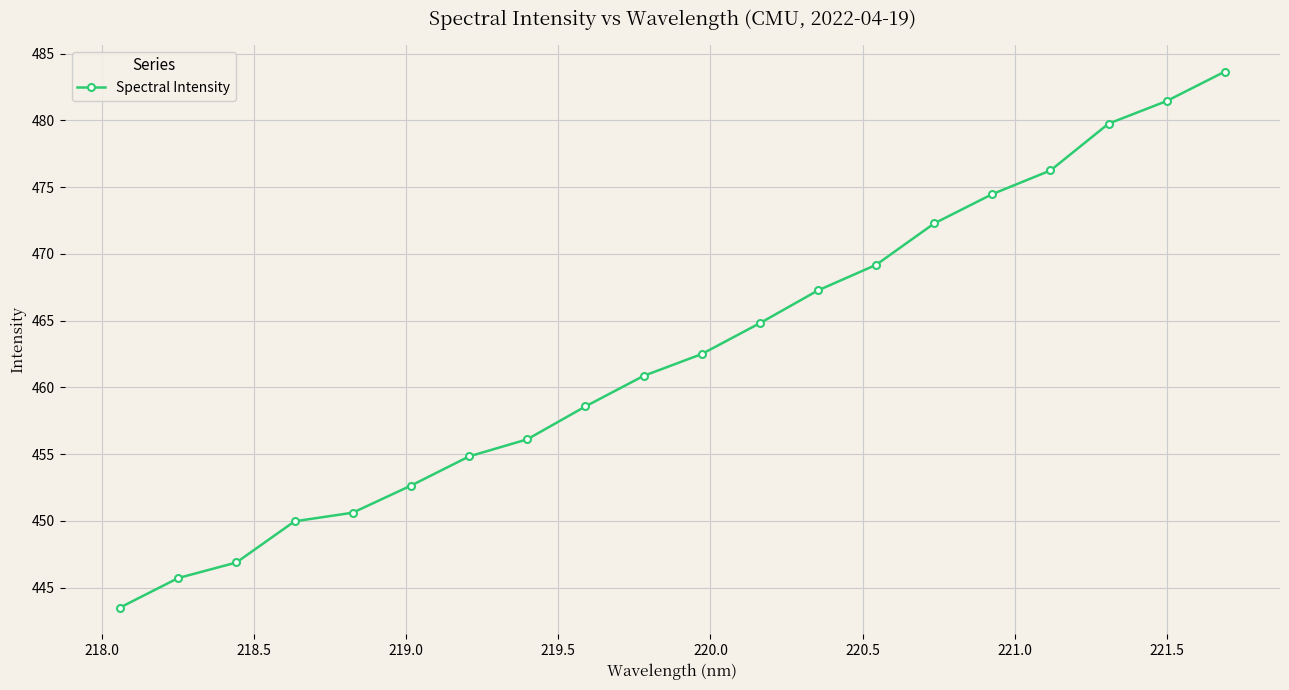

What is the sum of all values?

9251.4